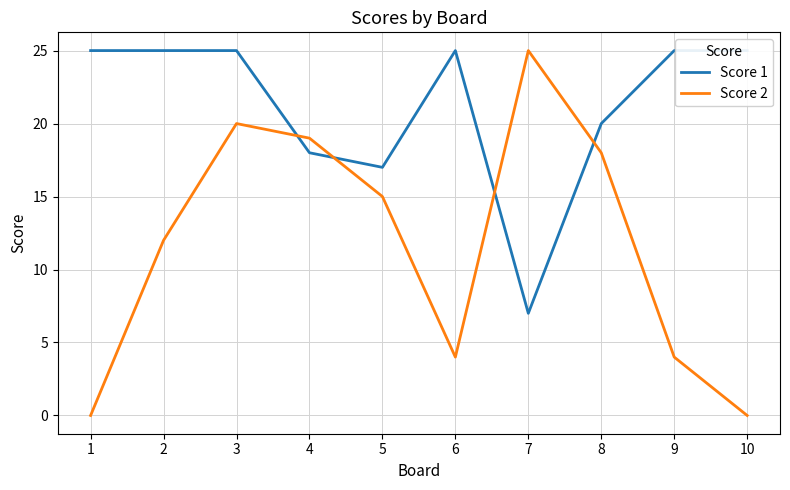

At 1, list the series in order from smallest to largest.

Score 2, Score 1